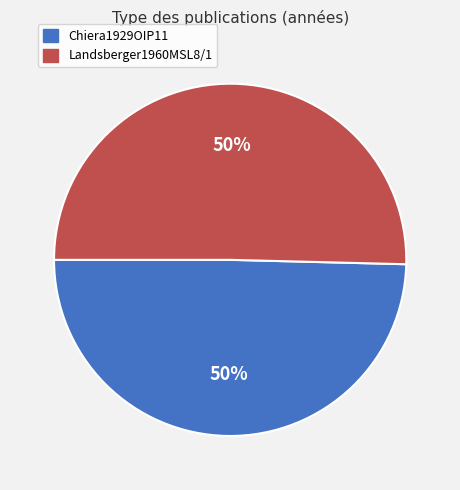

To the nearest percent, what is the average slice percentage?

50%